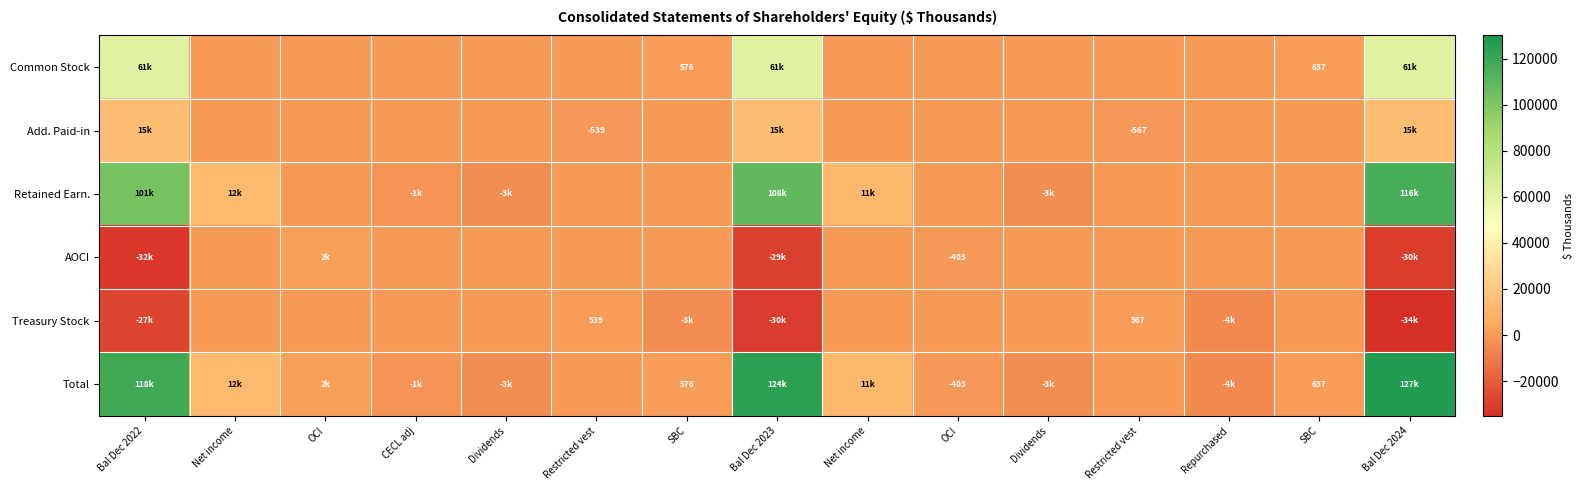

How many data points in Add. Paid-in are above 0?

3